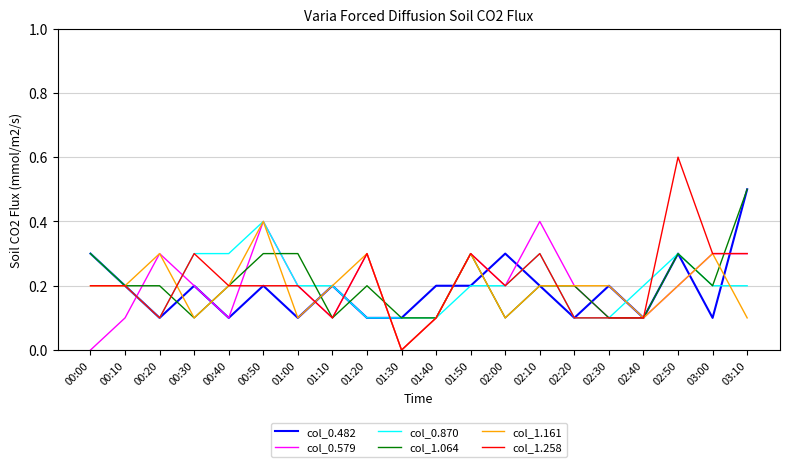

What is the sum of all col_0.482 values?

3.8